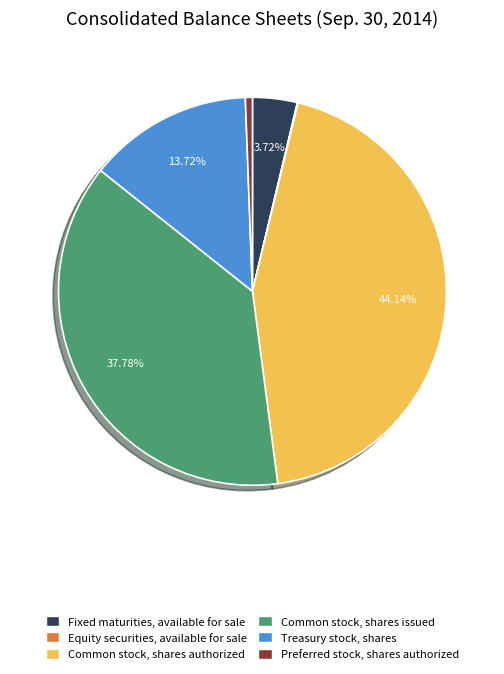

What percentage is NOT represented by Common stock, shares authorized?

55.9%